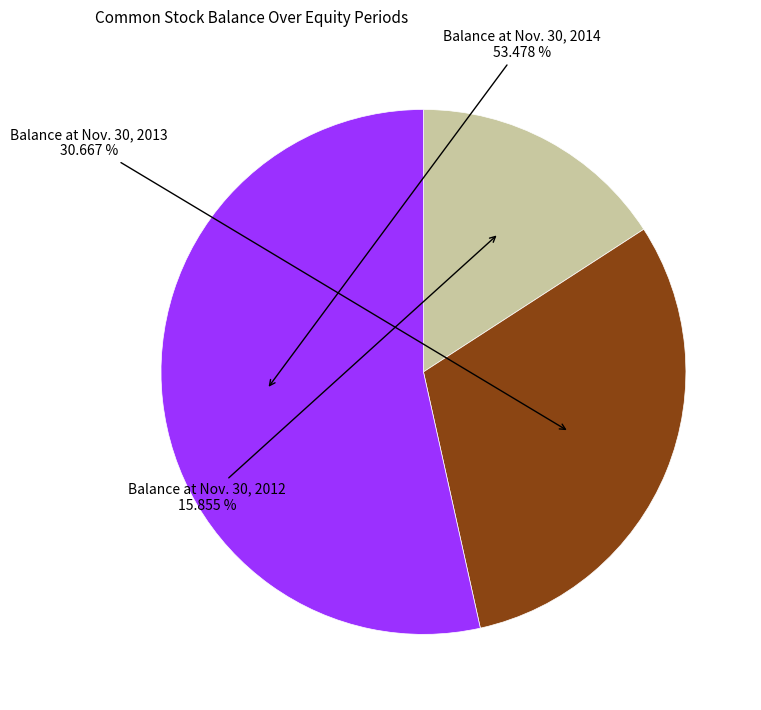

Is there any slice that represents more than half of the pie?

Yes